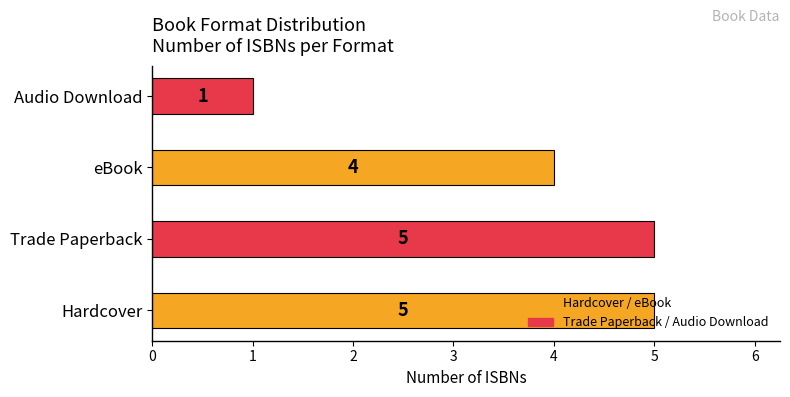

Where is the data nearest to the value 3?

eBook